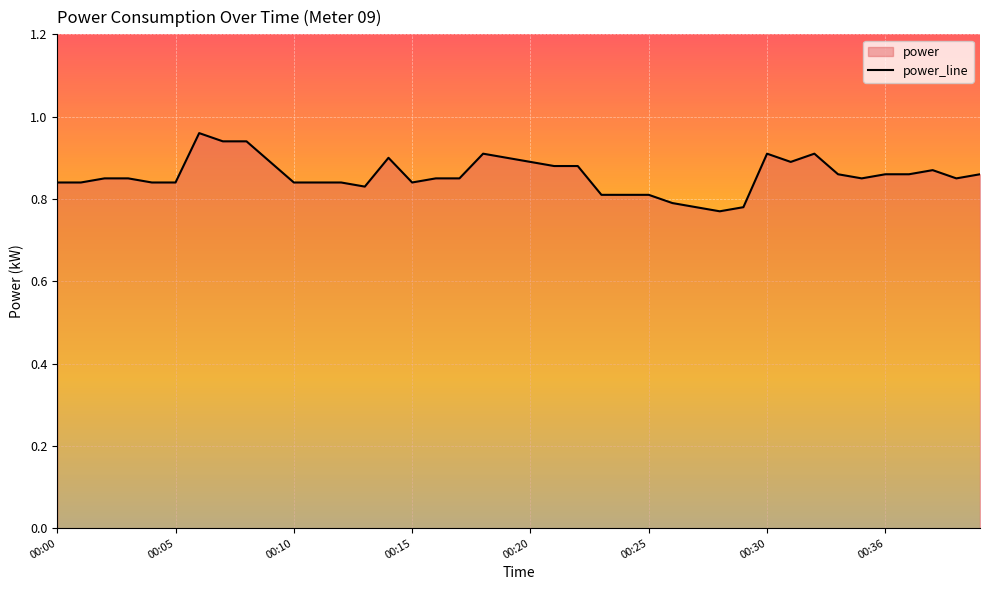

Count the number of categories in the chart.

40